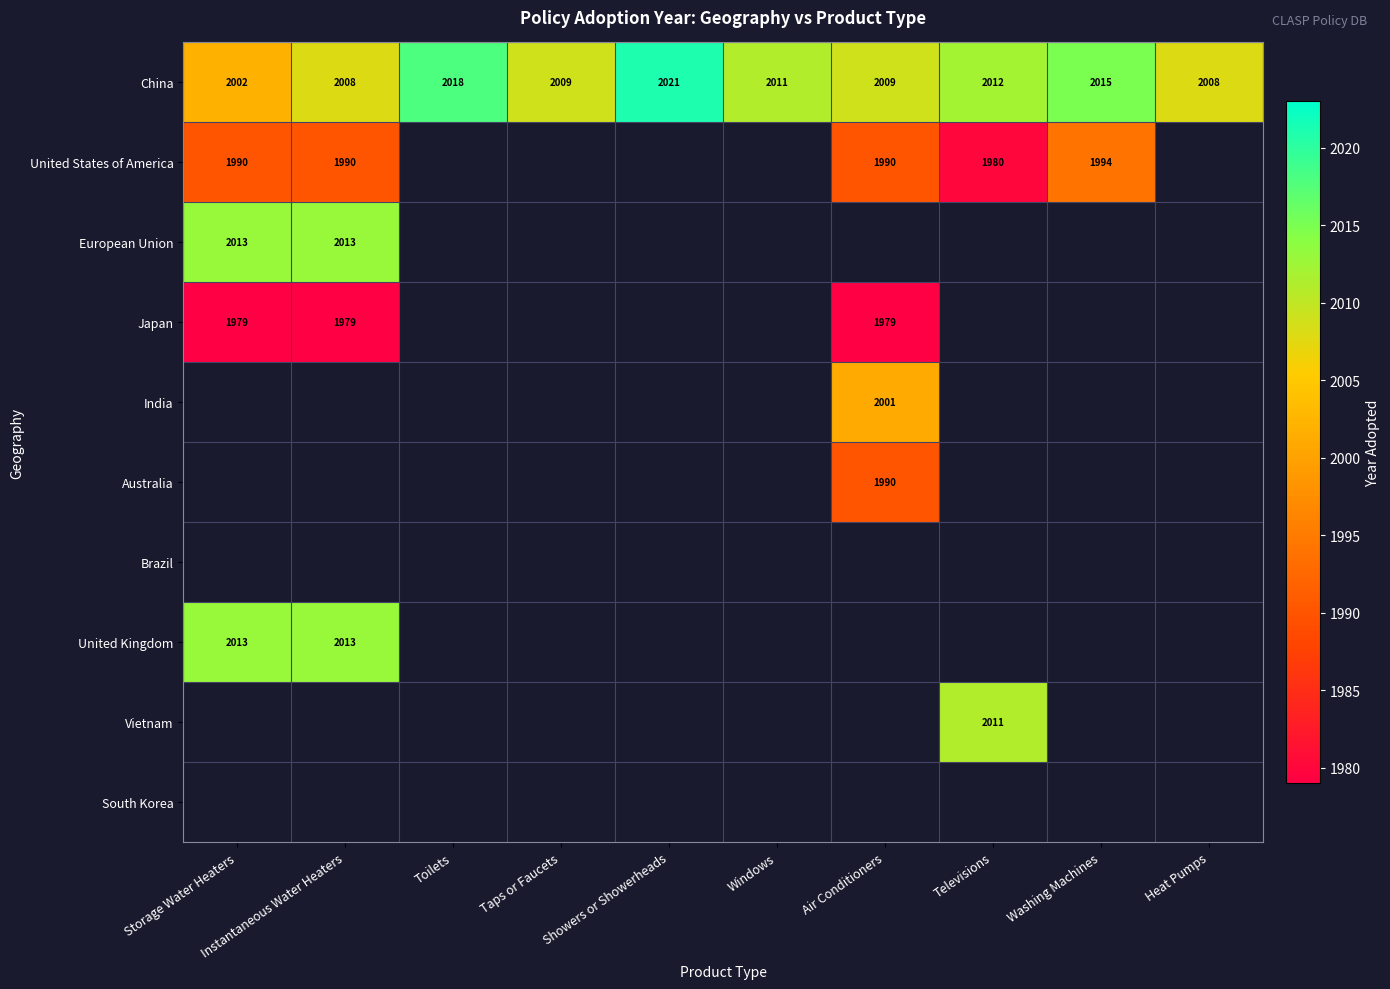

How many series are shown in this chart?

10